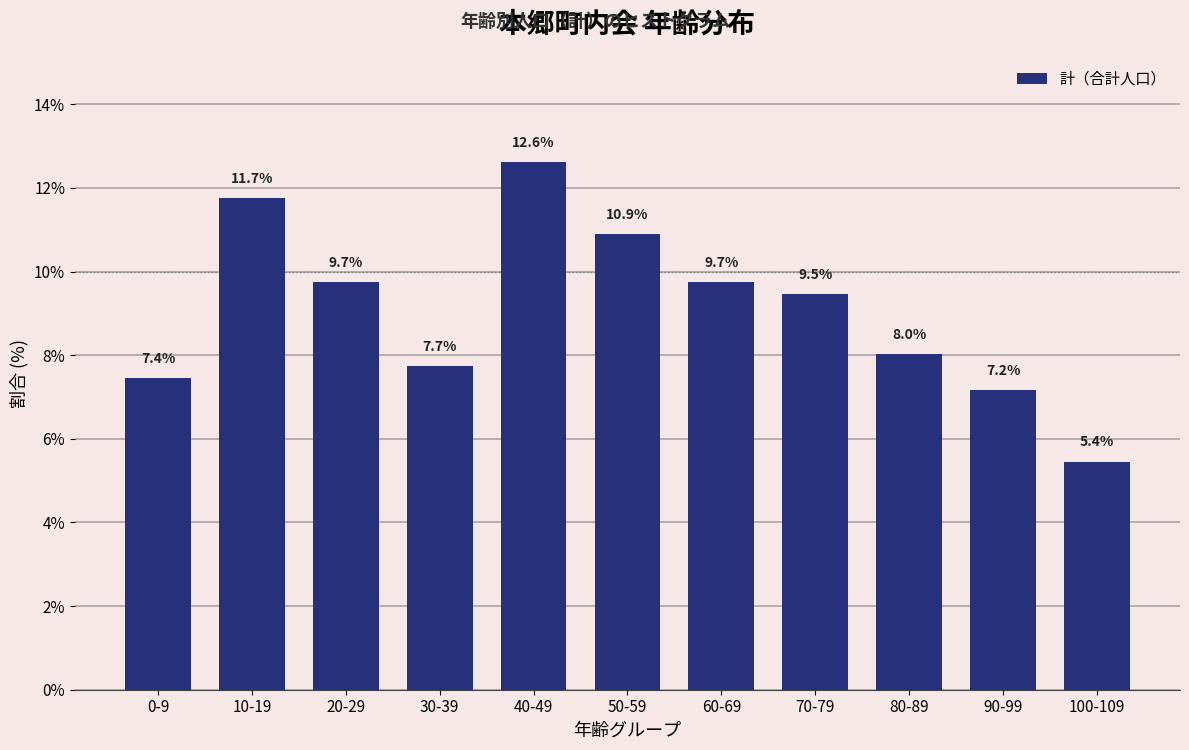

Reading right to left, transcribe all the data shown in this chart.

100-109=5.4	90-99=7.2	80-89=8.0	70-79=9.5	60-69=9.7	50-59=10.9	40-49=12.6	30-39=7.7	20-29=9.7	10-19=11.7	0-9=7.4